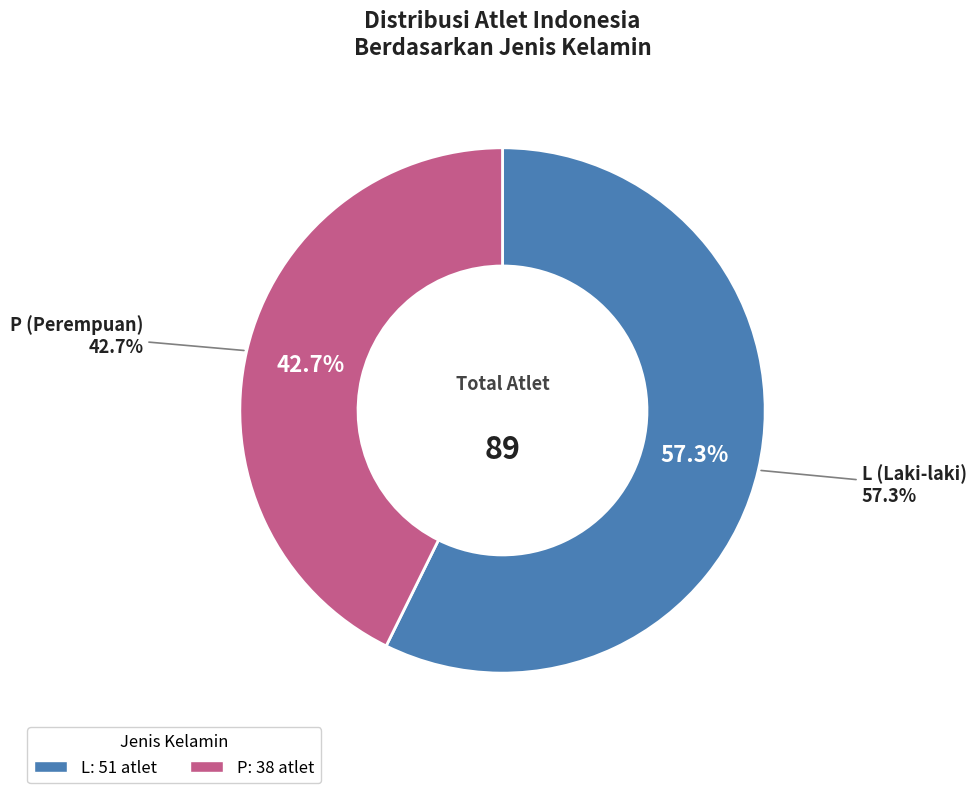

To the nearest percent, what percentage of the pie is P?

43%